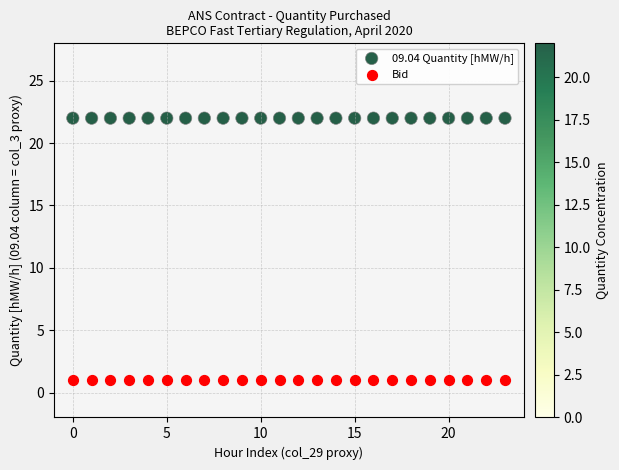

Which series reaches the minimum Y coordinate?

Bid